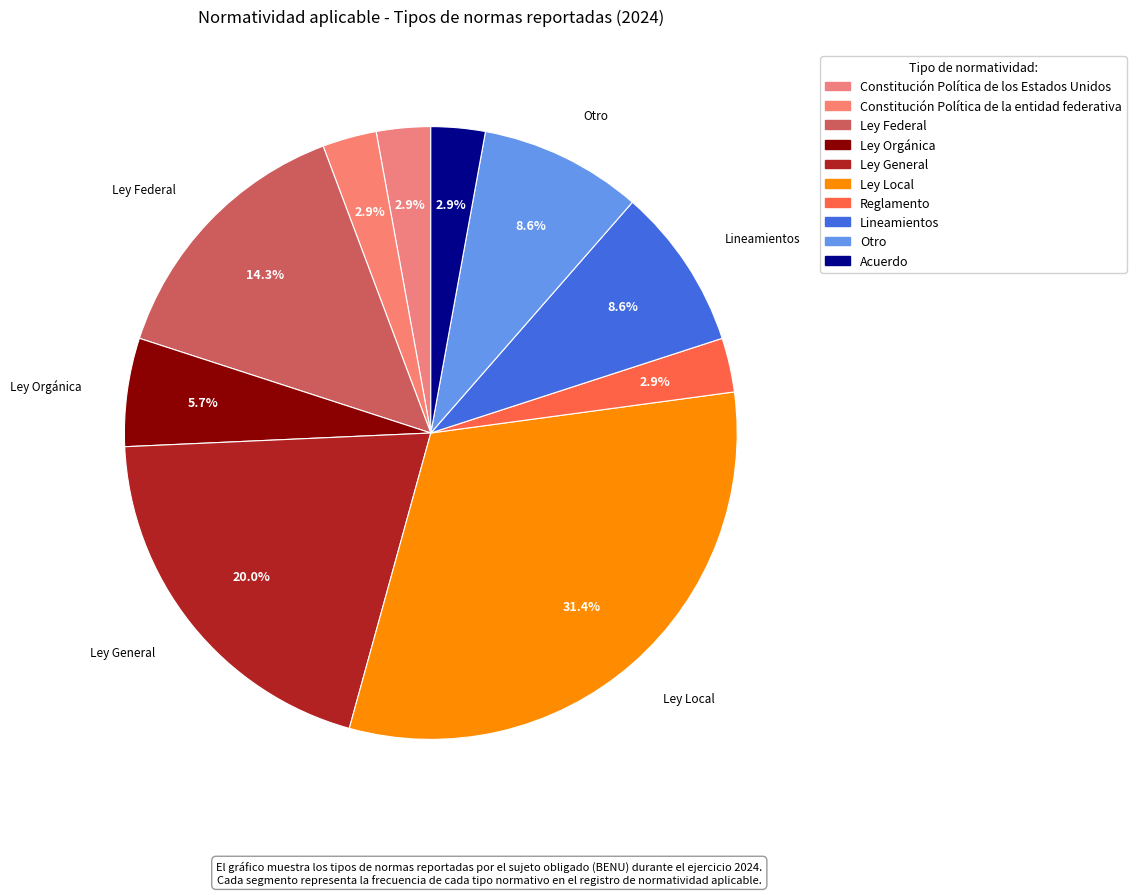

What is the smallest slice in the pie chart?

Constitución Política de los Estados Unidos